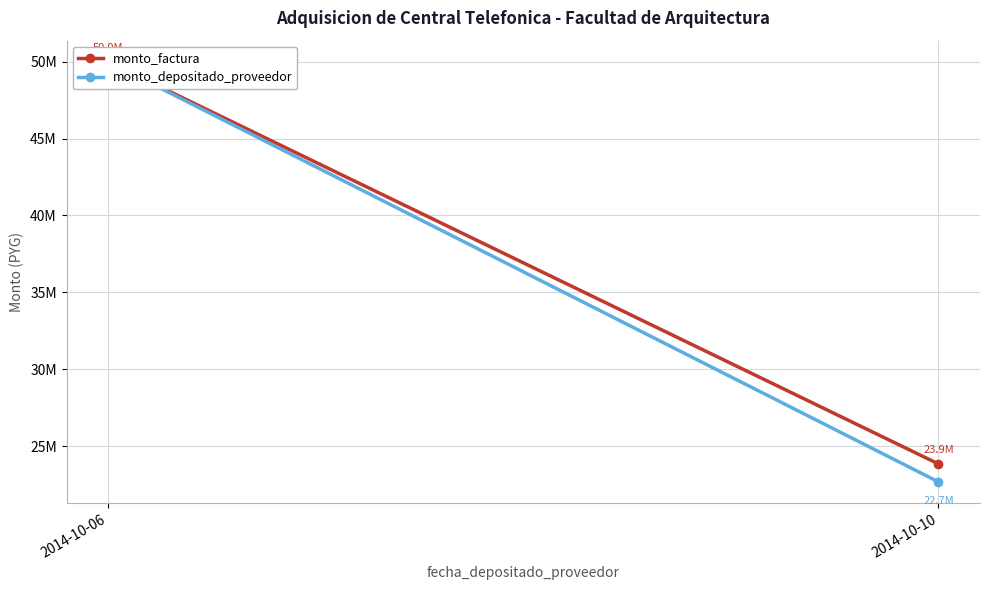

Rank the categories by monto_factura value from highest to lowest.

2014-10-06, 2014-10-10